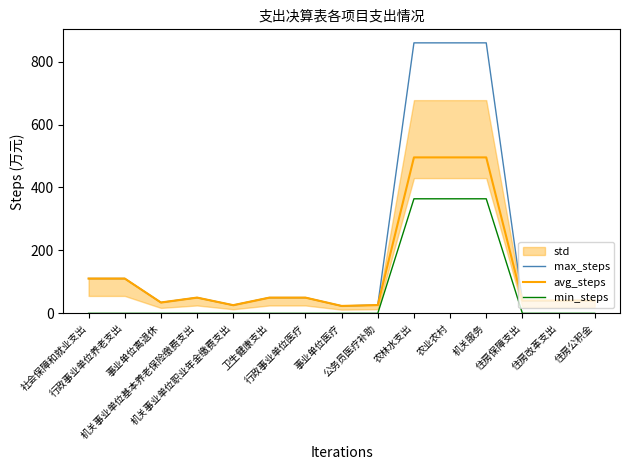

Rank the series at 社会保障和就业支出 from lowest to highest value.

min_steps, max_steps, avg_steps